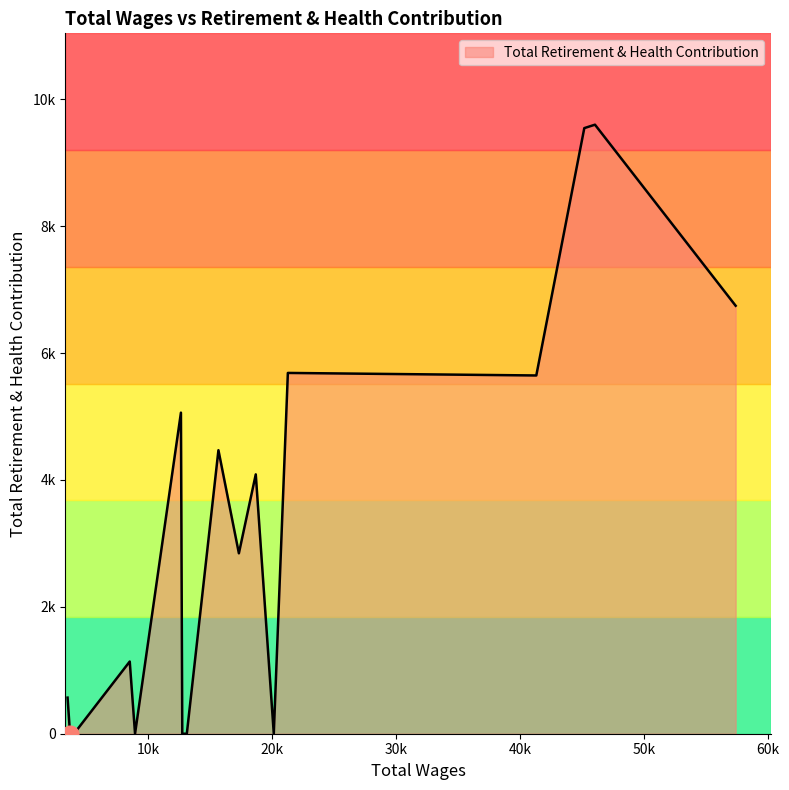

Is this an area chart (filled region under the line)?

Yes